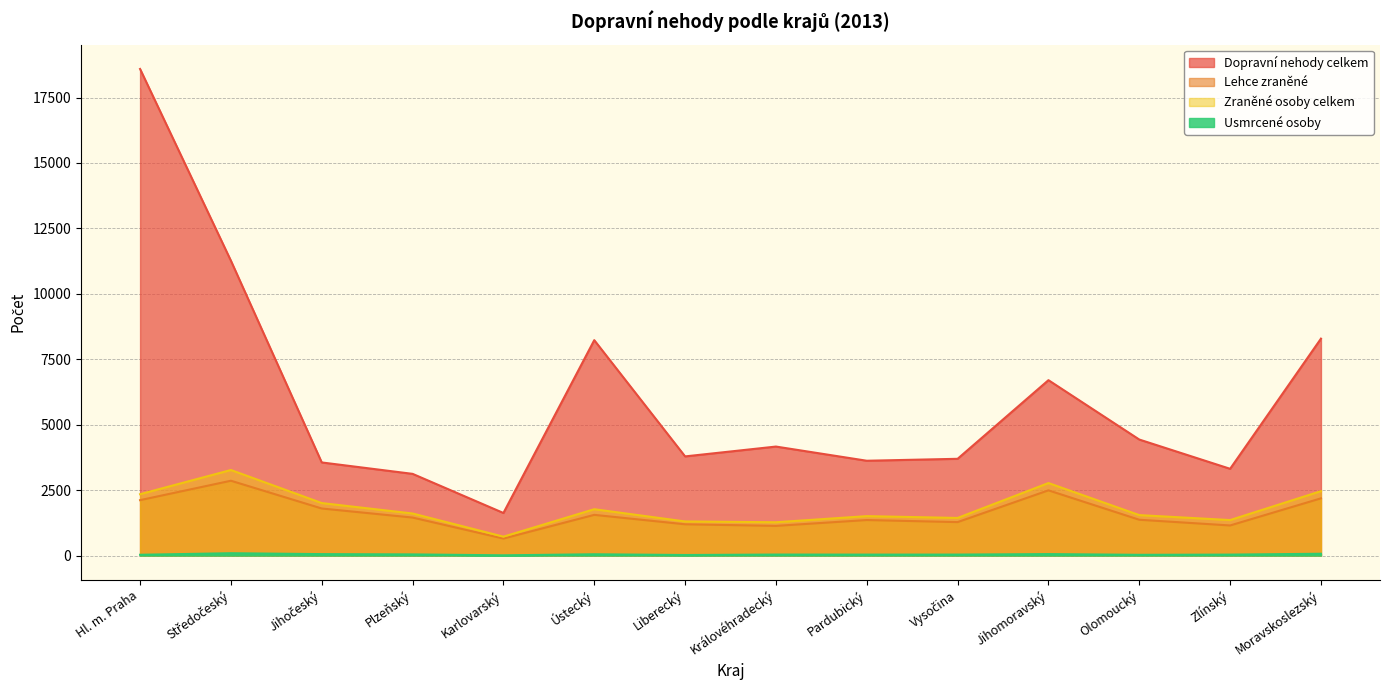

True or false: Zraněné osoby celkem and Dopravní nehody celkem cross at least once.

False